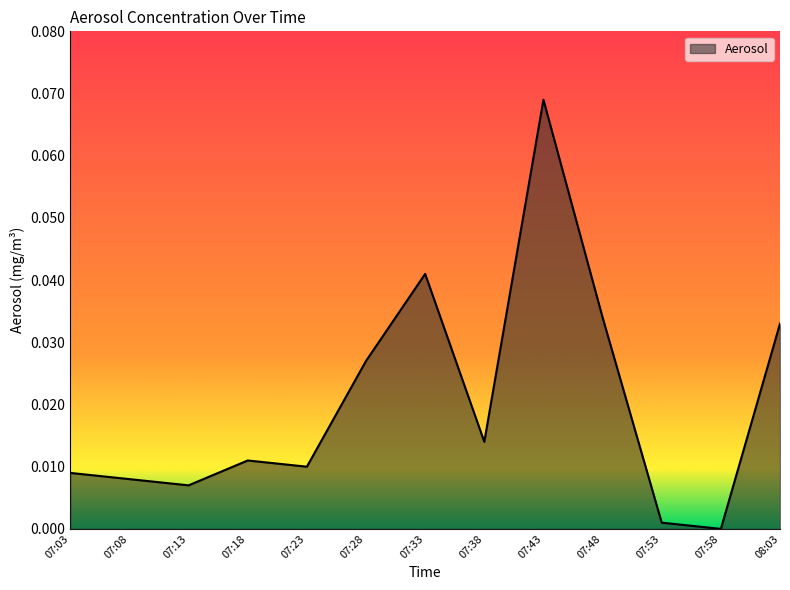

Which label corresponds to the largest value in the chart?

07:43